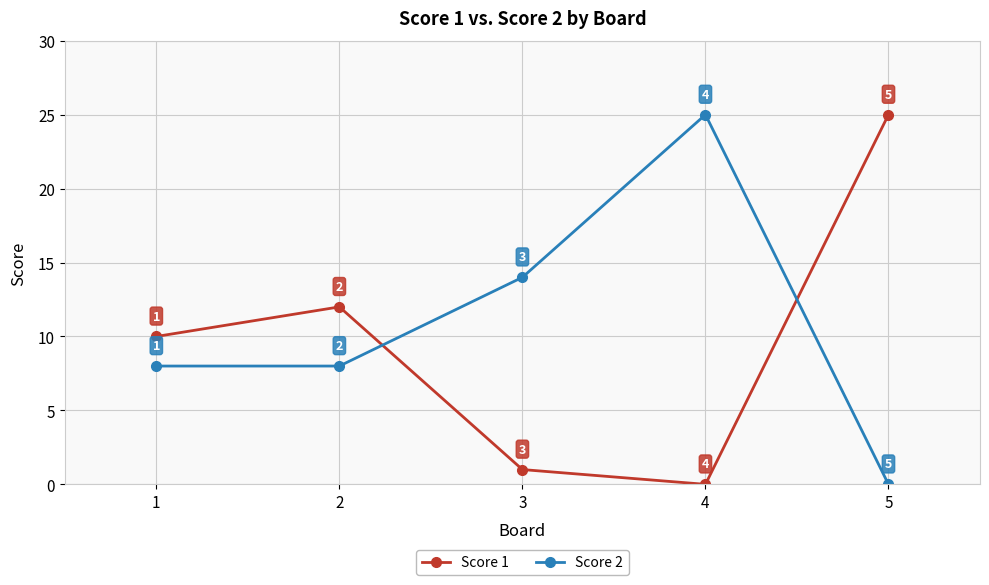

How many data points does each series have?

5